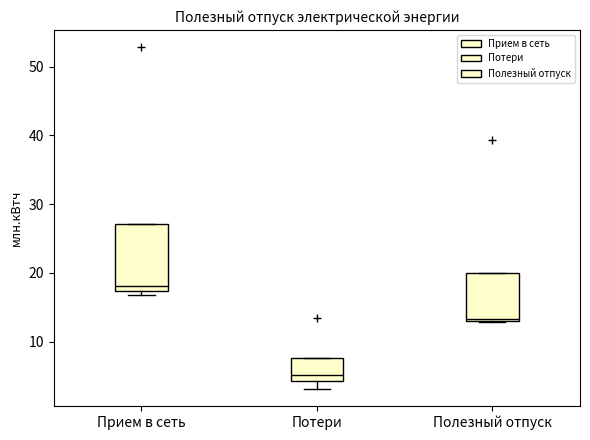

Which box's median line is the highest?

Прием в сеть